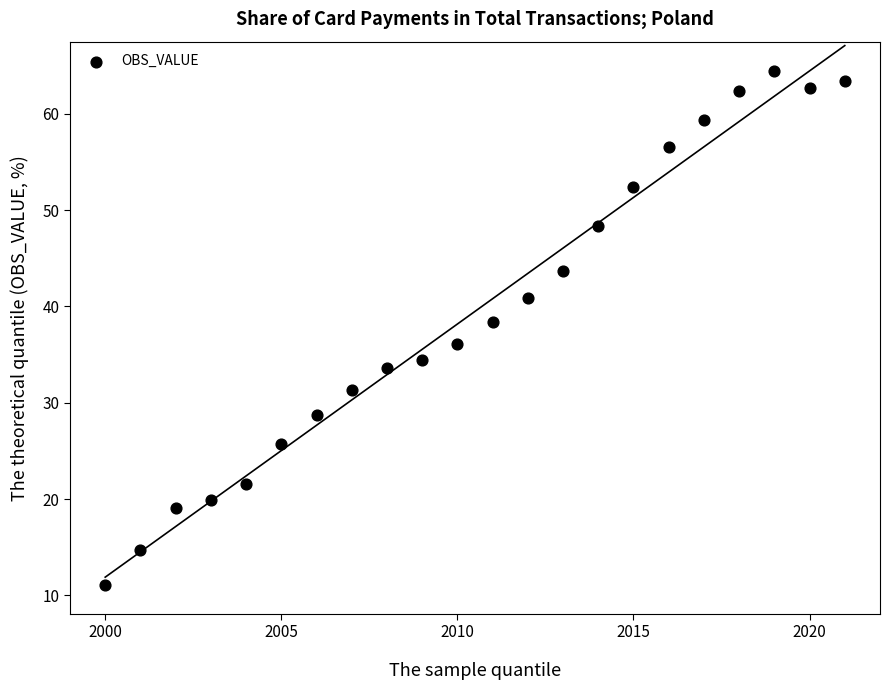

What is the range of X values (max minus min)?

21.0